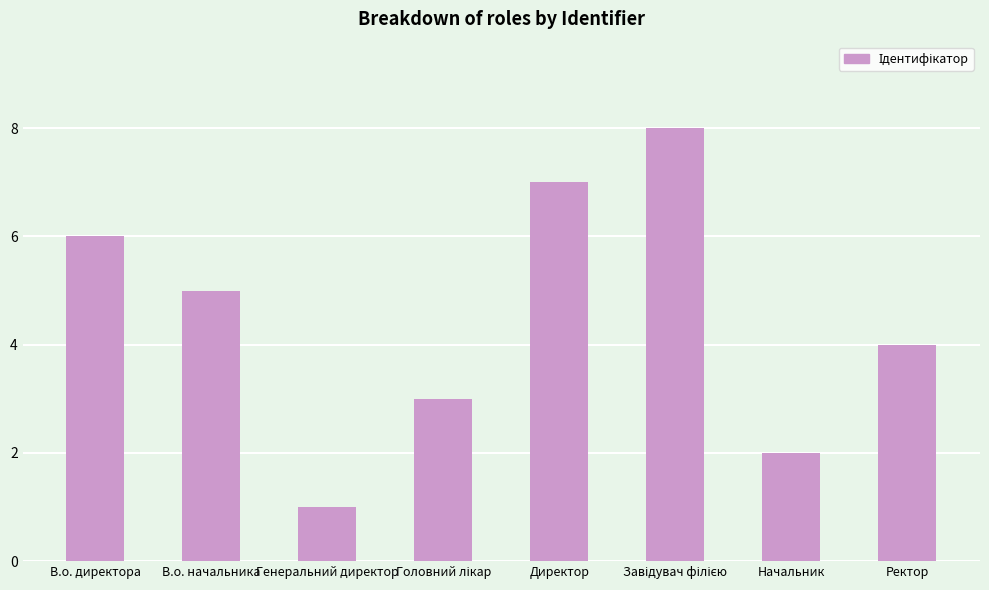

Which category has the lowest value across all series?

Генеральний директор